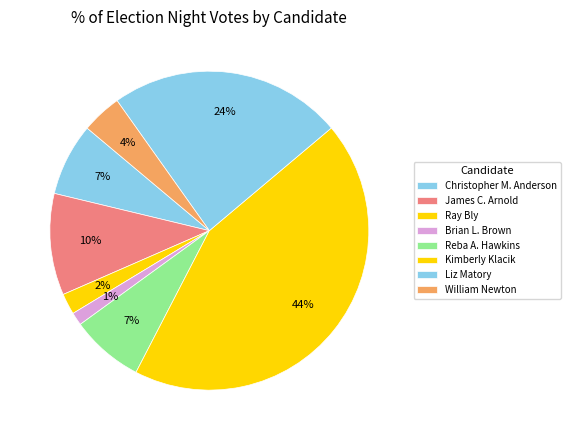

Count the number of slices in the pie.

8